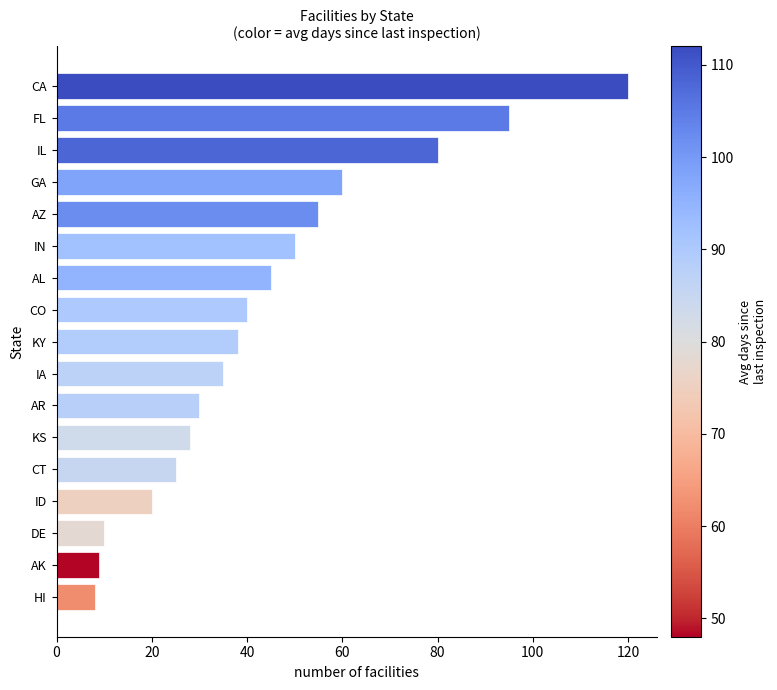

At which label is the value closest to 64?

GA